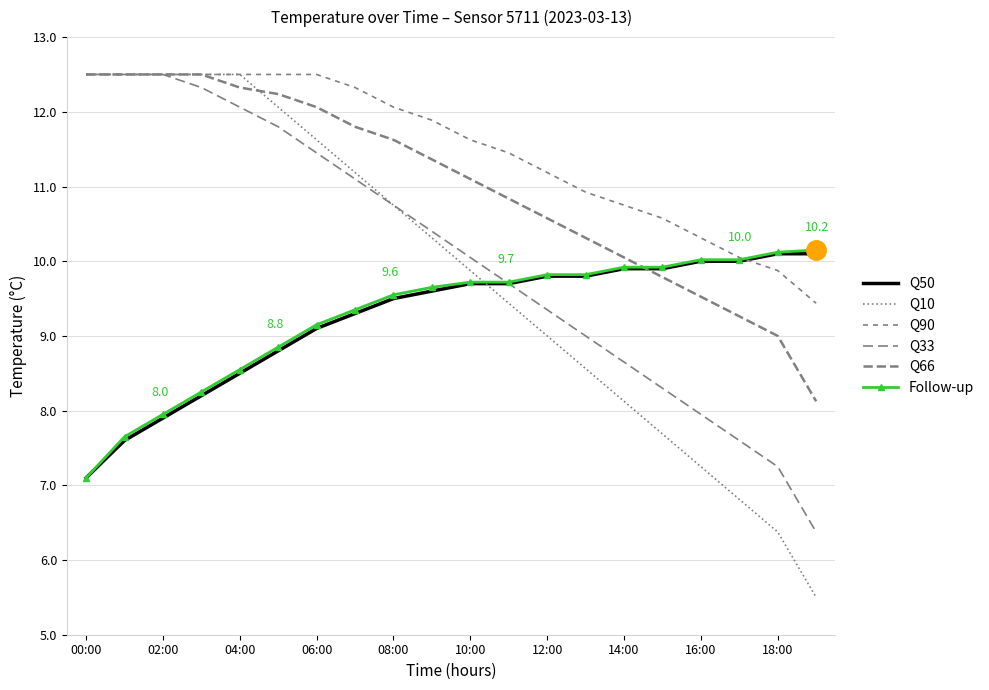

True or false: Q66 and Q33 cross at least once.

False